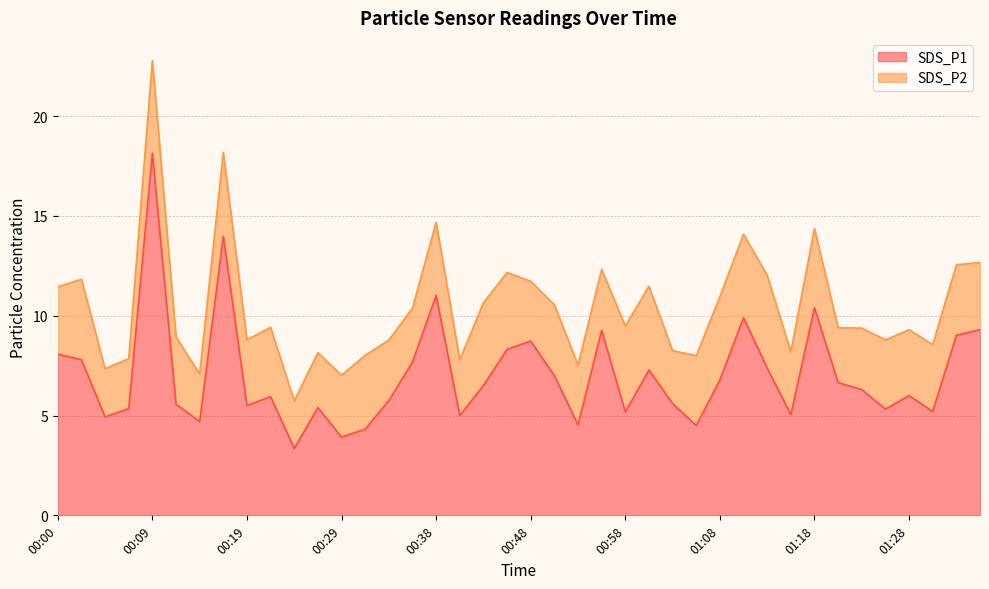

Which has a higher value, 00:38 or 00:31?

00:38